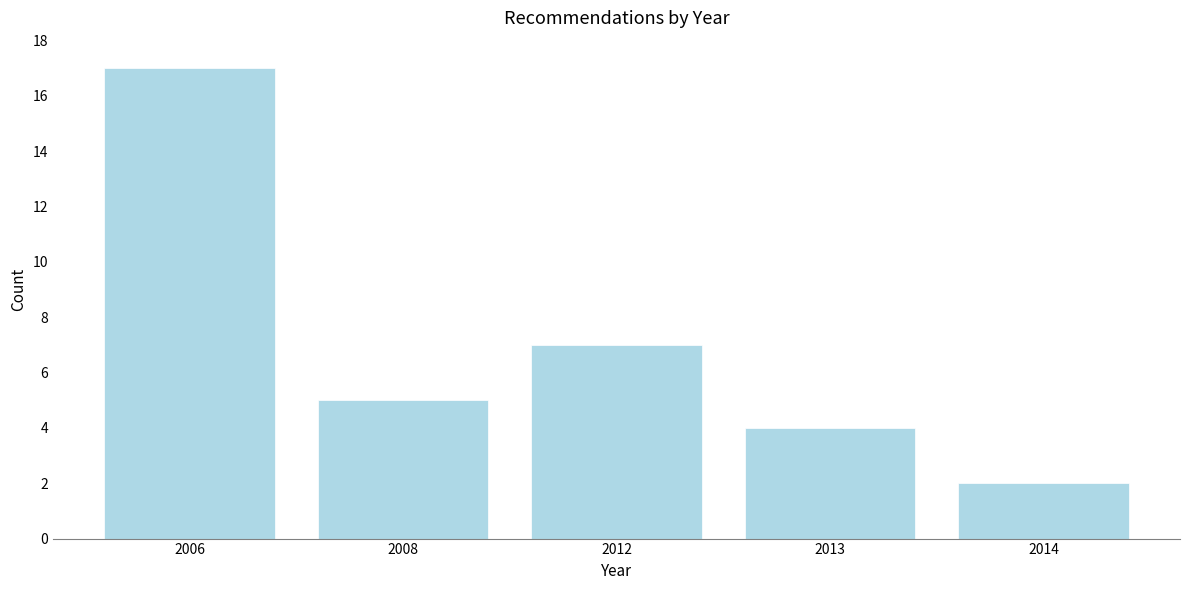

Reading right to left, transcribe all the data shown in this chart.

2014=2	2013=4	2012=7	2008=5	2006=17